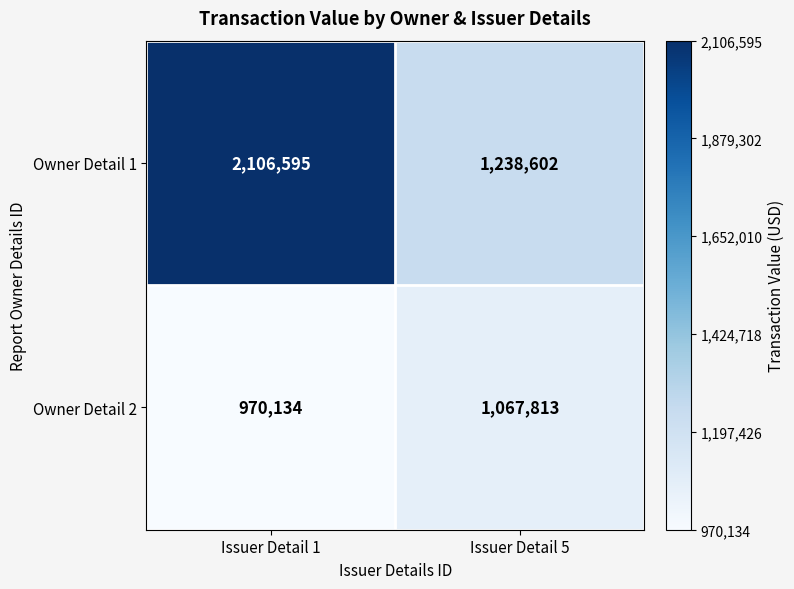

Which series changed the most between Issuer Detail 1 and Issuer Detail 5?

Owner Detail 1